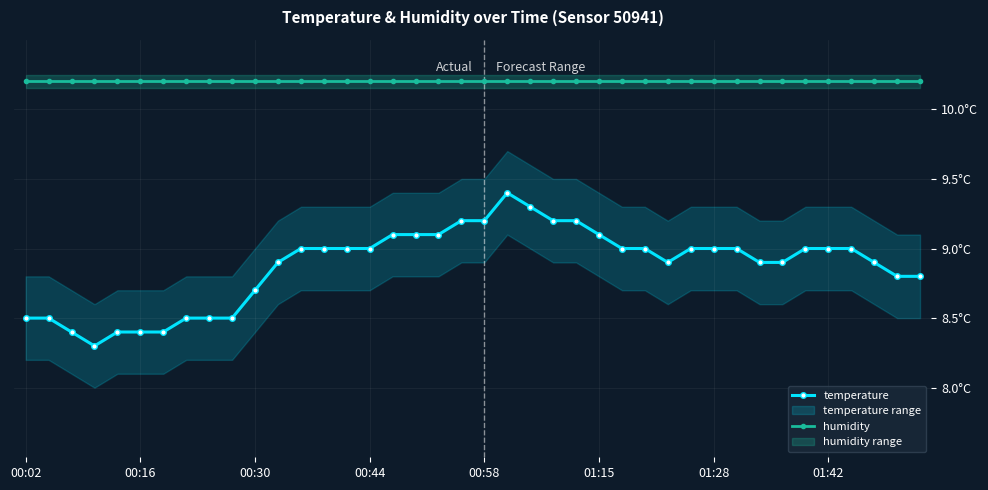

Is the value of humidity at 23 greater than the value of temperature at 16?

Yes